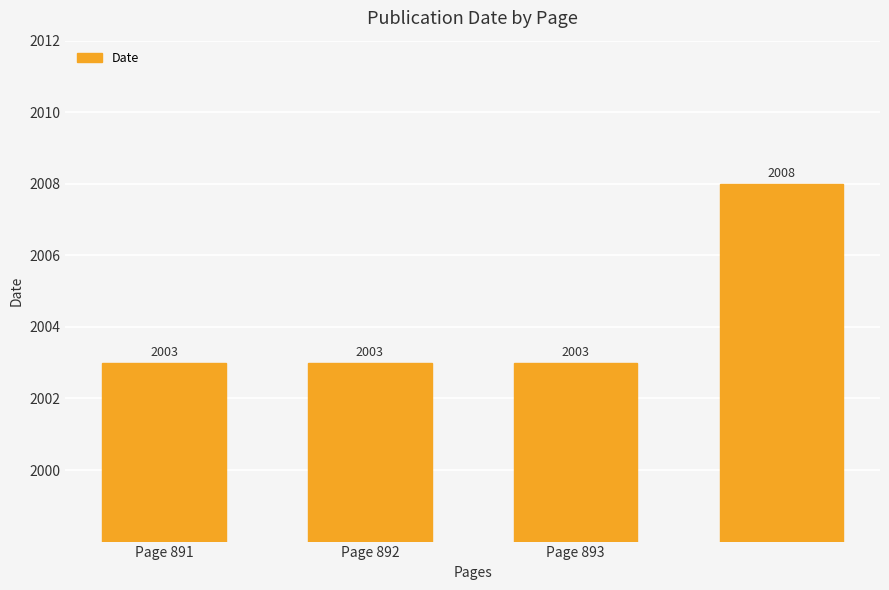

Reading left to right, extract all data points from this chart.

2003	2003	2003	2008